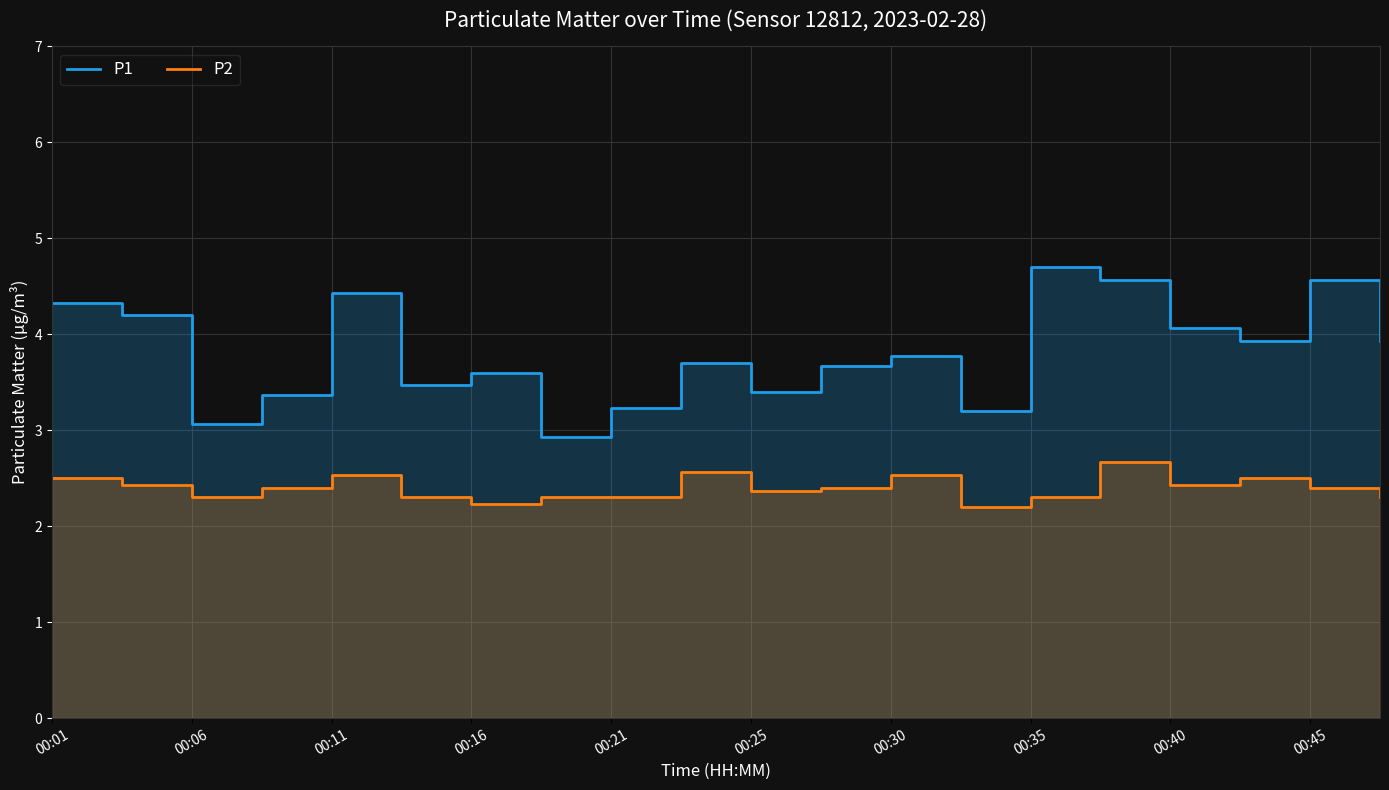

At which label does P1 first exceed 3?

00:01